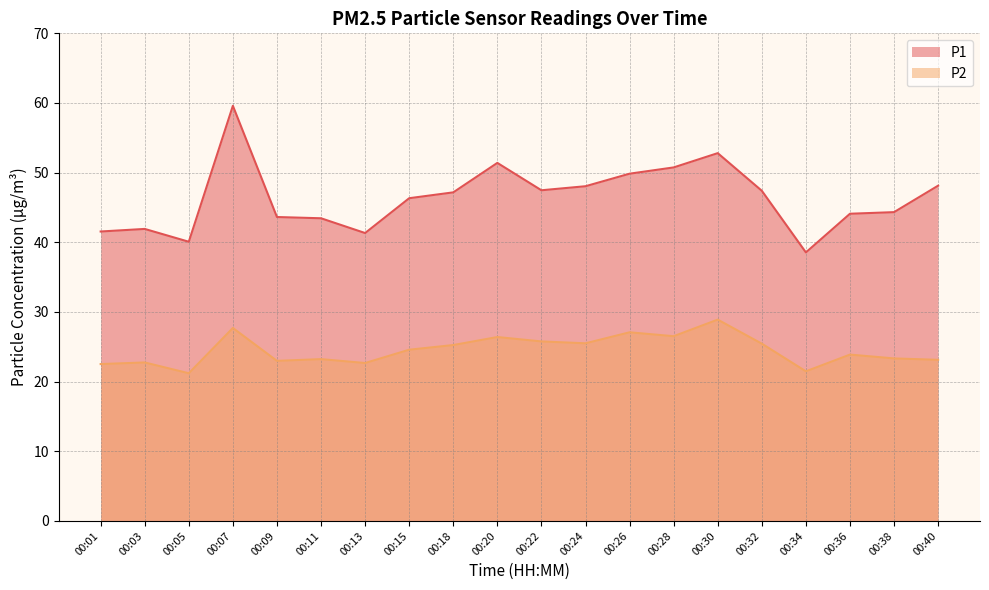

The P2 series shows 27.1 at 00:26. True or false?

True